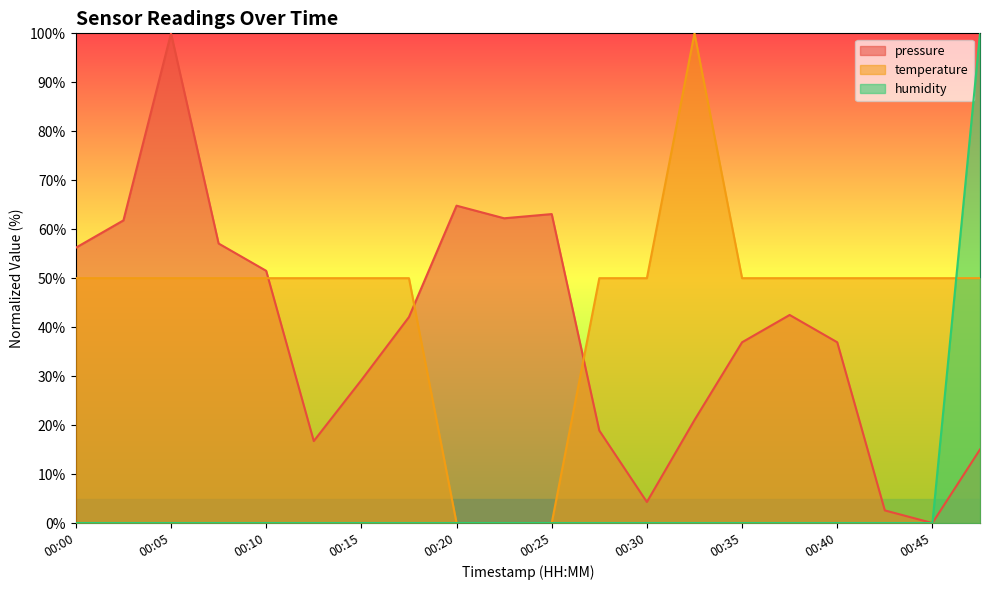

Between 00:23 and 00:25, which series saw the biggest shift?

pressure